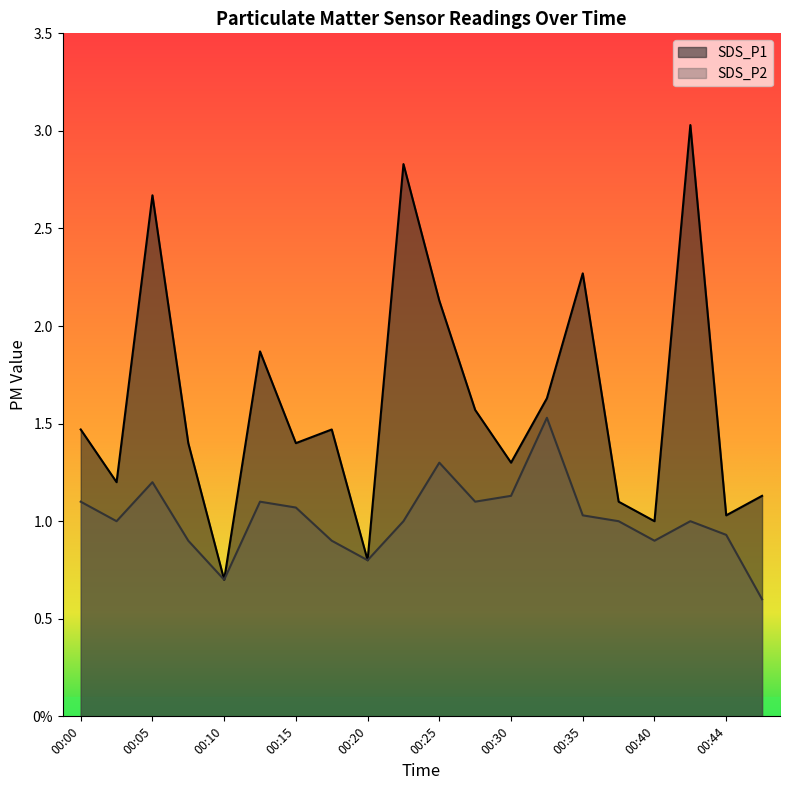

What is the total value across all series at 00:27?

2.7